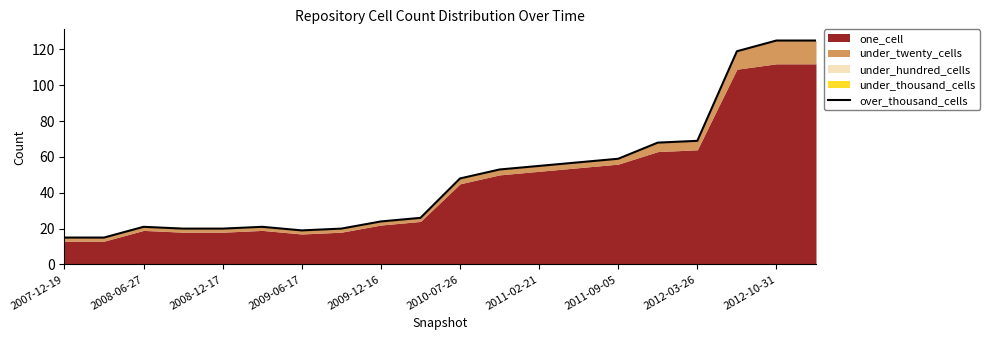

How many points are higher than both their immediate neighbors (excluding endpoints)?

2